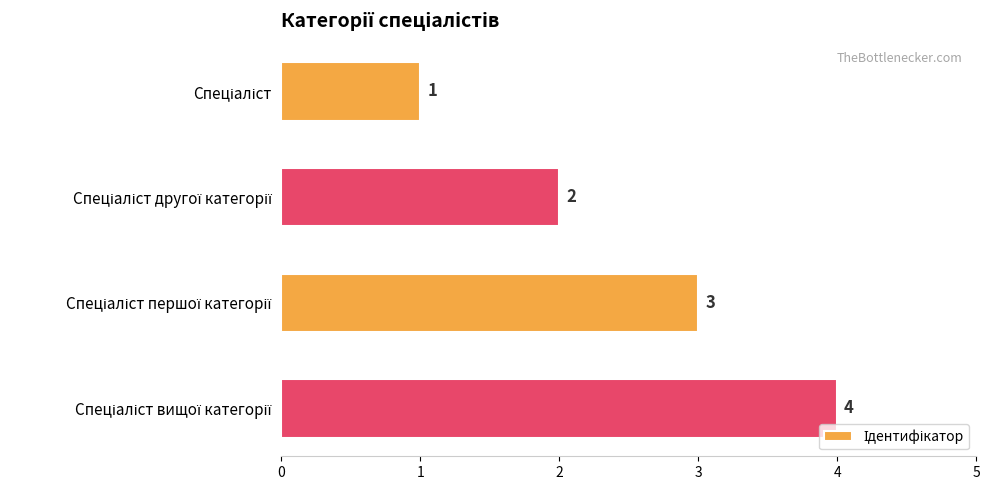

How many values are between 2 and 4?

3